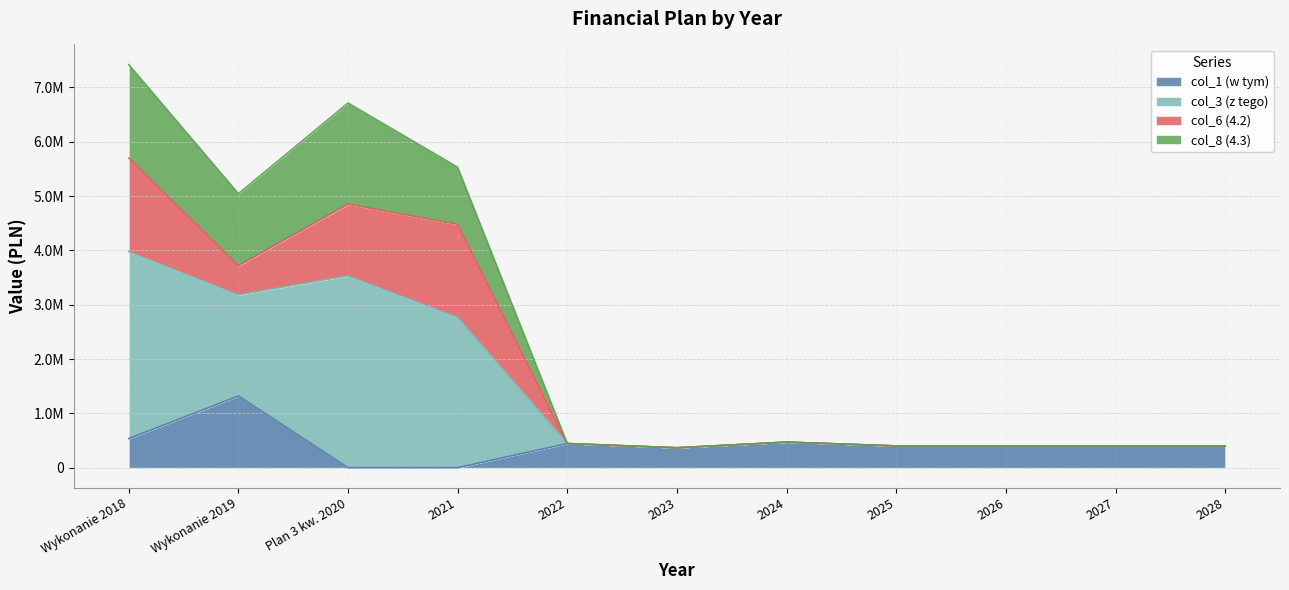

What is the difference between the col_8 values at 2023 and 2028?

34112.0